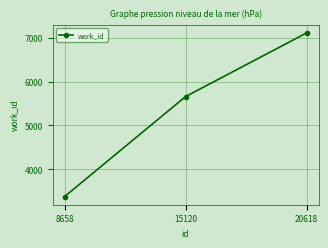

Reading left to right, extract all data points from this chart.

3380	5658	7108